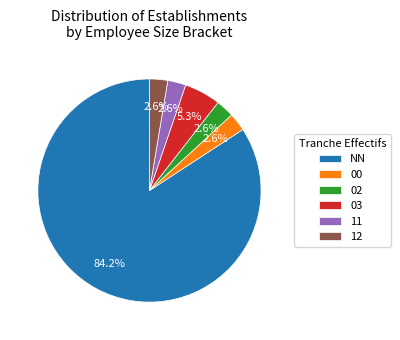

Count the number of slices in the pie.

6